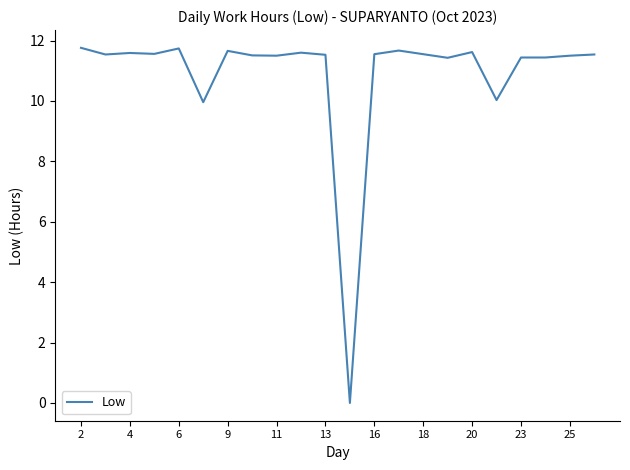

What is the difference between the maximum and minimum values?

11.8